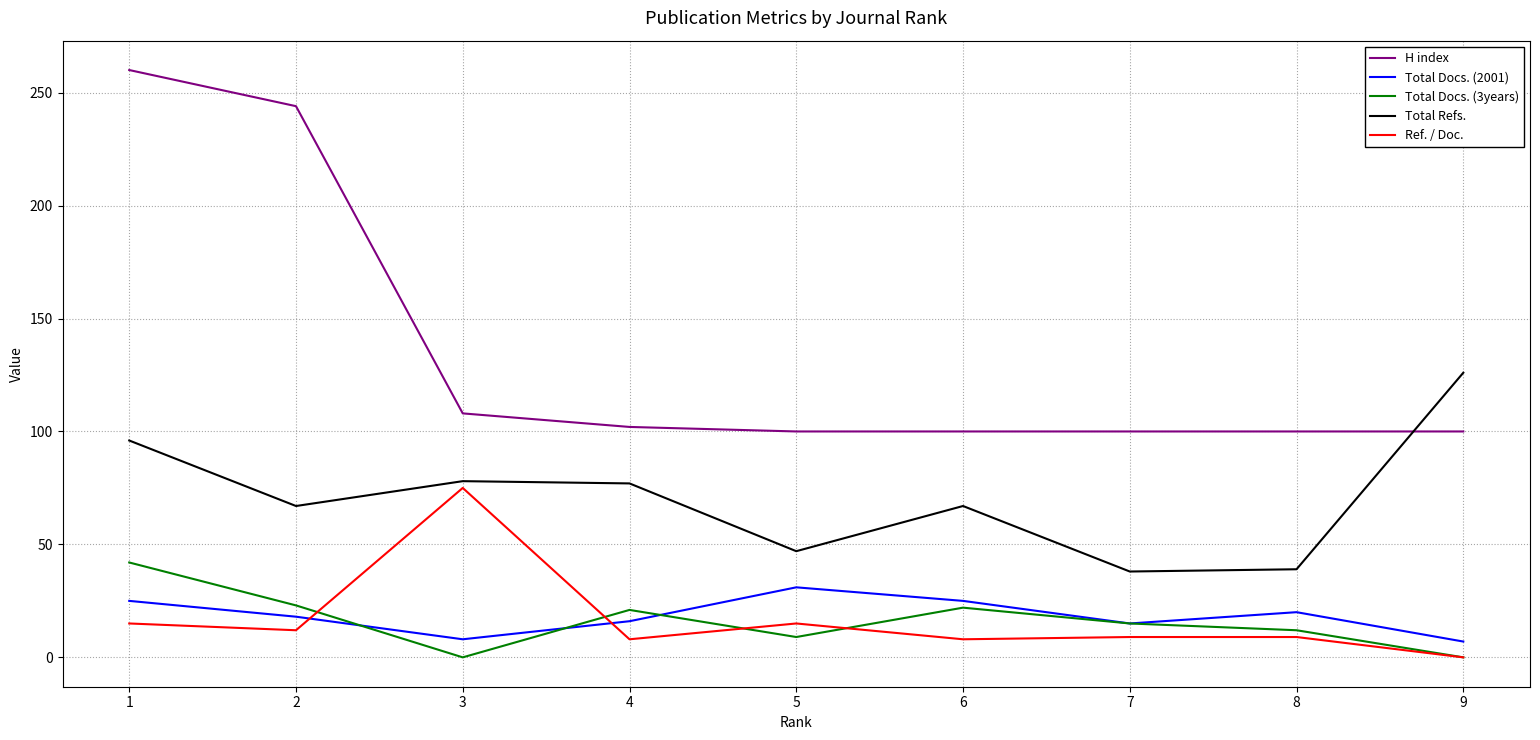

What is the difference between the second highest and second lowest values in the Total Docs. (2001) series?

17